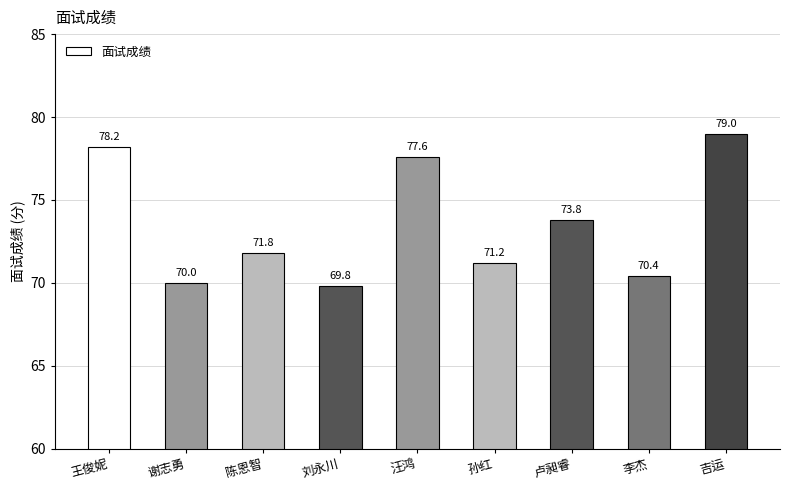

Reading right to left, transcribe all the data shown in this chart.

79.0	70.4	73.8	71.2	77.6	69.8	71.8	70.0	78.2